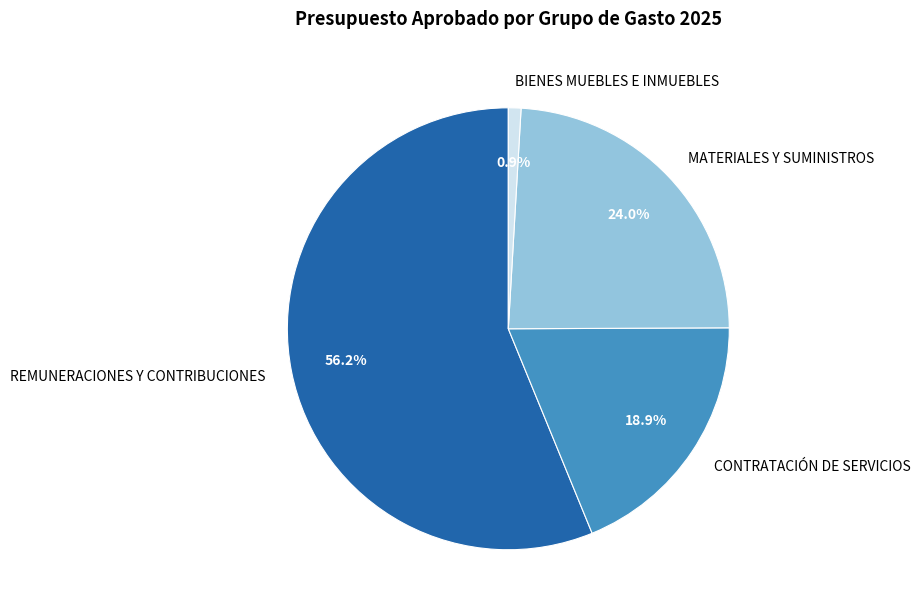

Is there a majority slice in this chart?

Yes